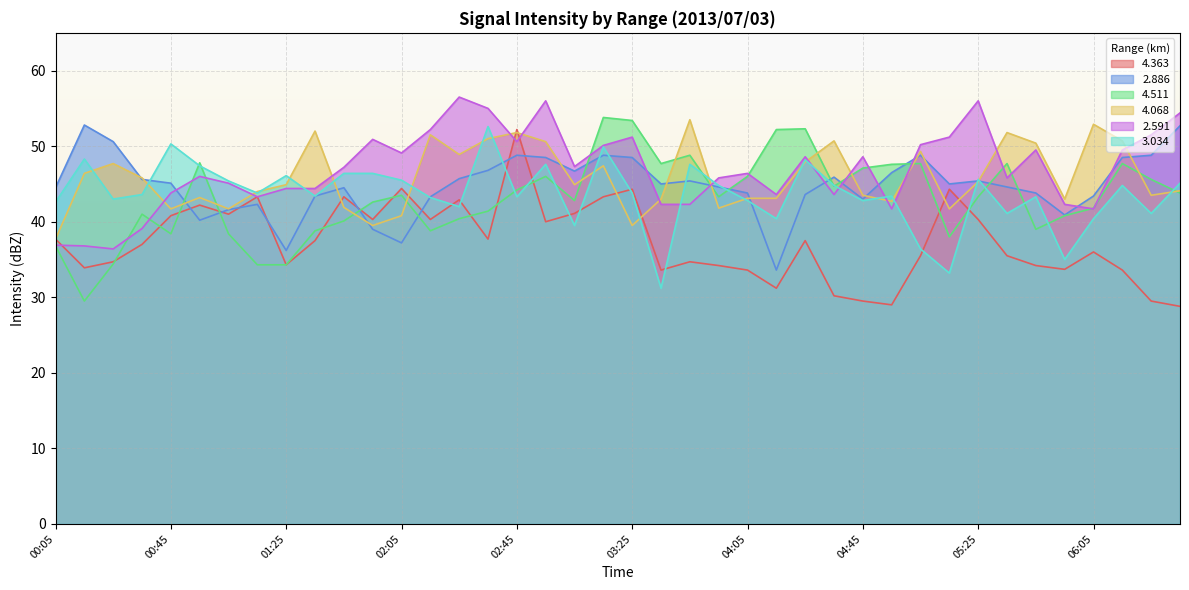

Where do 2.886 and 3.034 first cross each other?

00:35 and 00:45